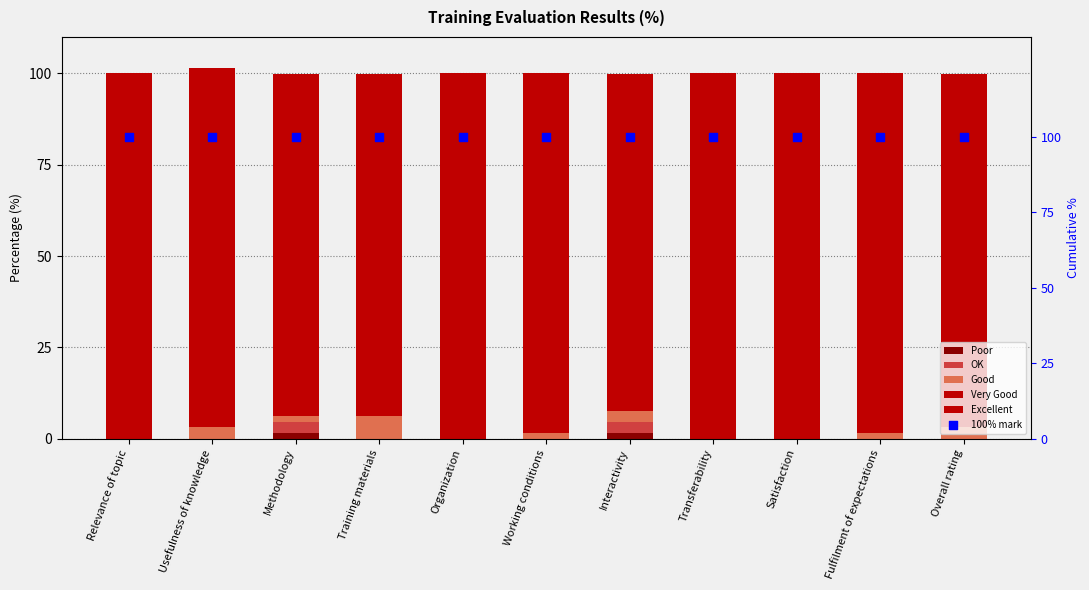

What are all the series names shown in the legend?

Poor, OK, Good, Very Good, Excellent, 100% mark